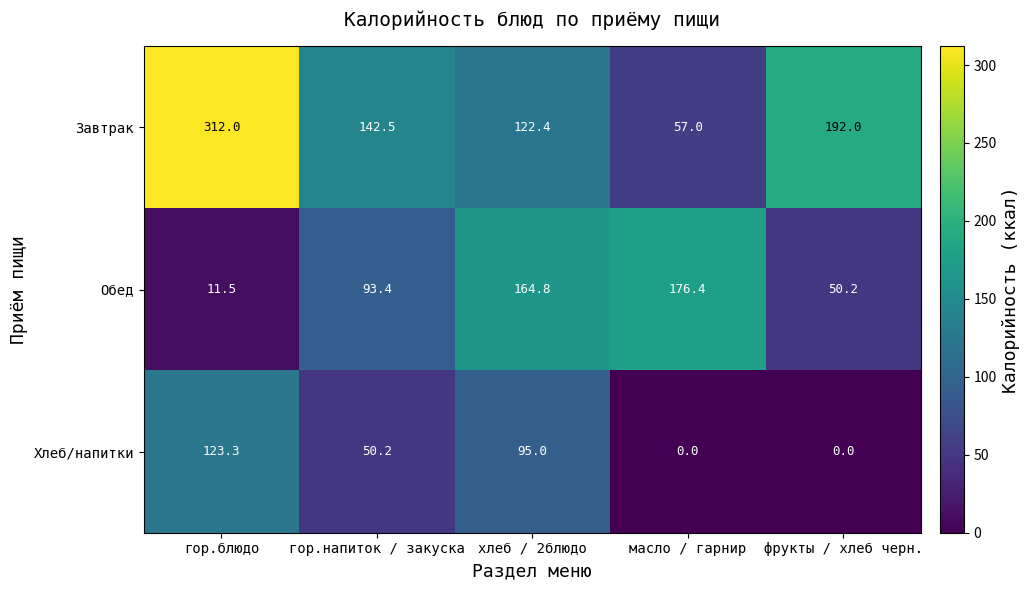

What is the sum of all Хлеб/напитки values?

268.5